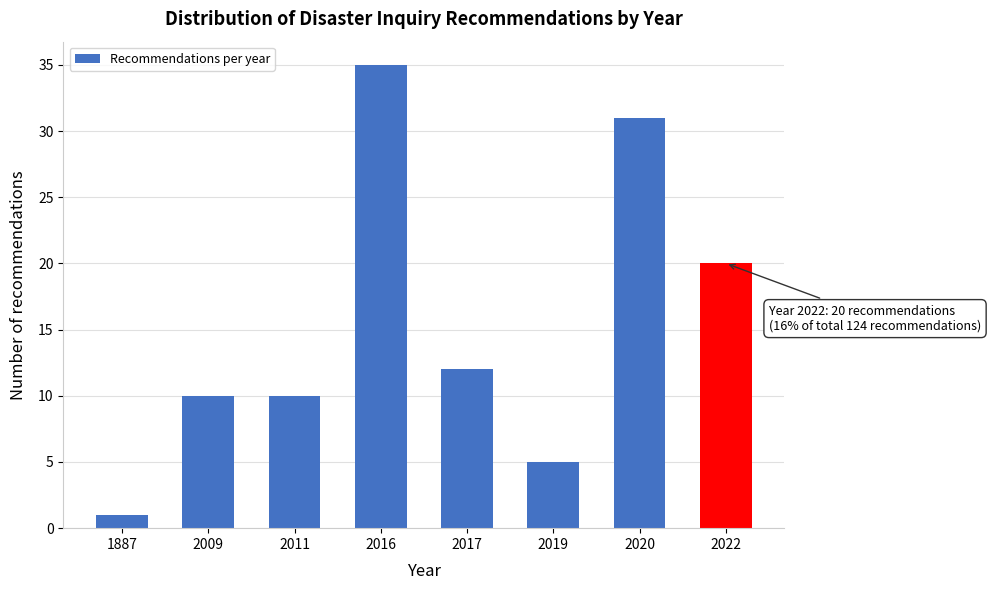

Reading left to right, what are all the values shown in this chart?

1	10	10	35	12	5	31	20